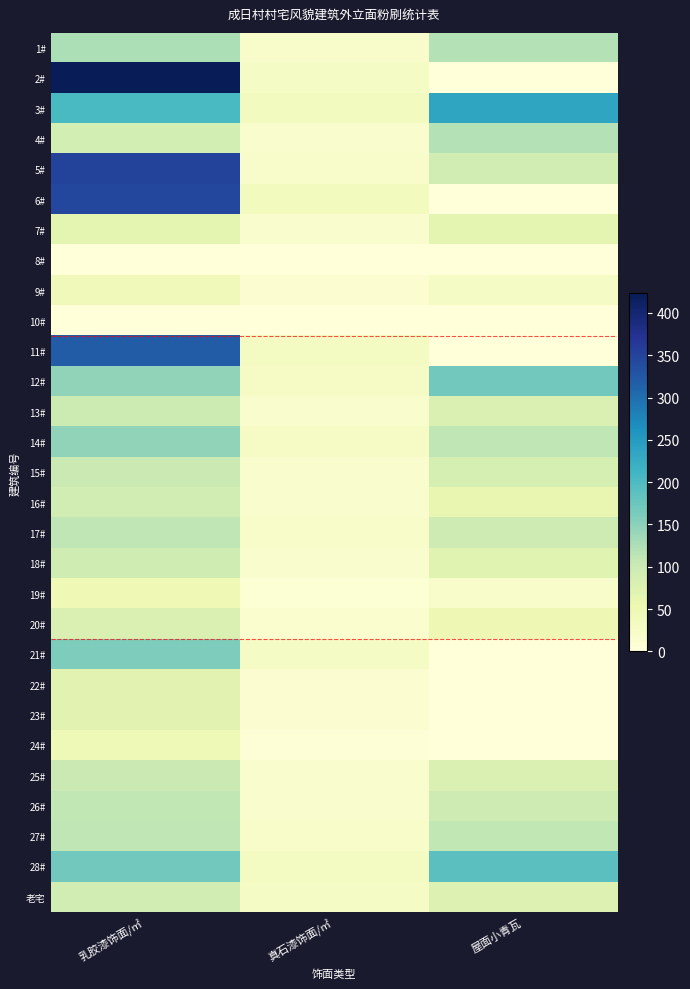

What is the maximum value shown in the chart?

423